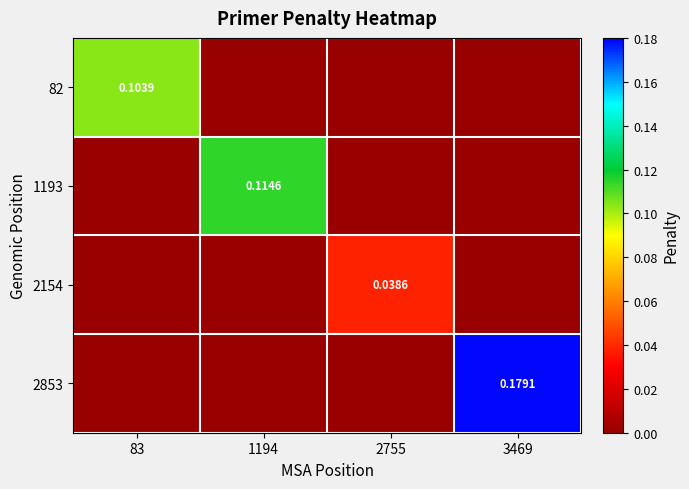

The 2154 series shows -0.0 at 83. True or false?

False